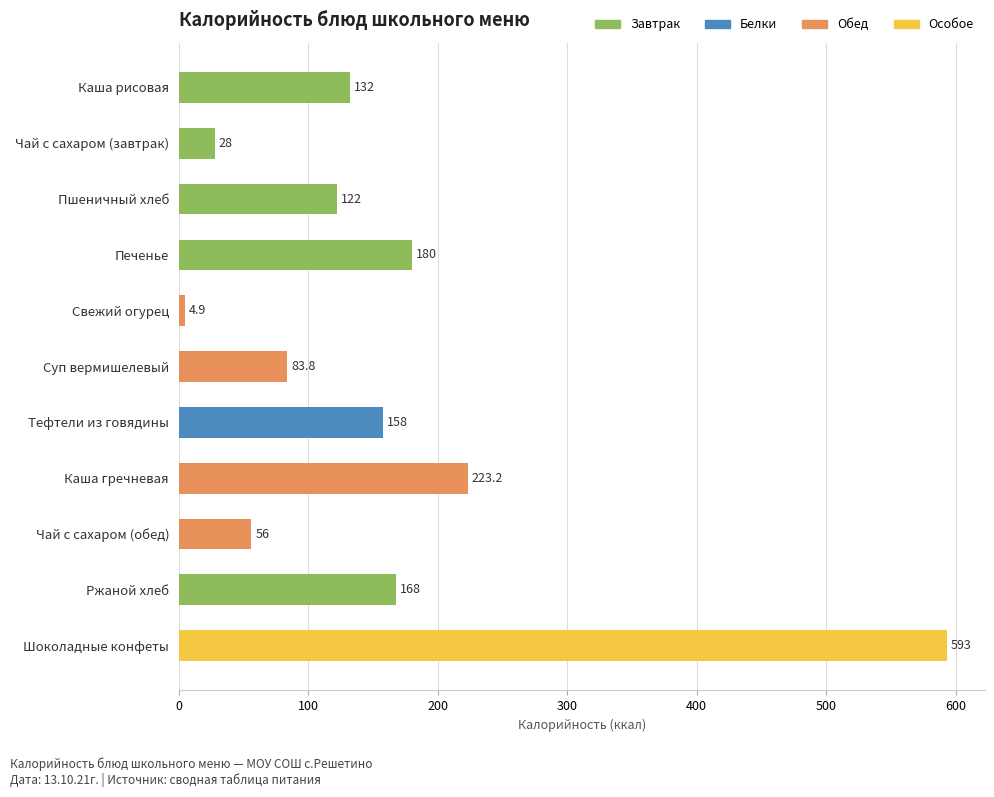

What is the sum of all values?

1748.9